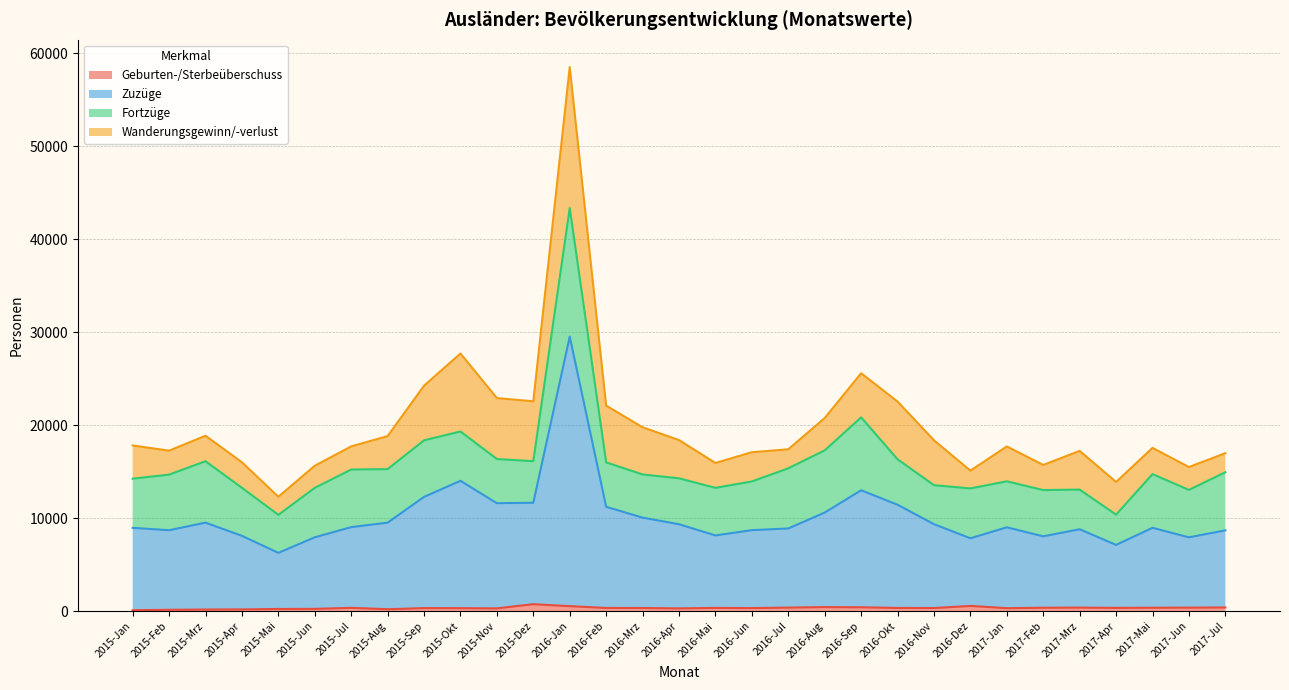

Does the chart display data point markers on the line(s)?

No